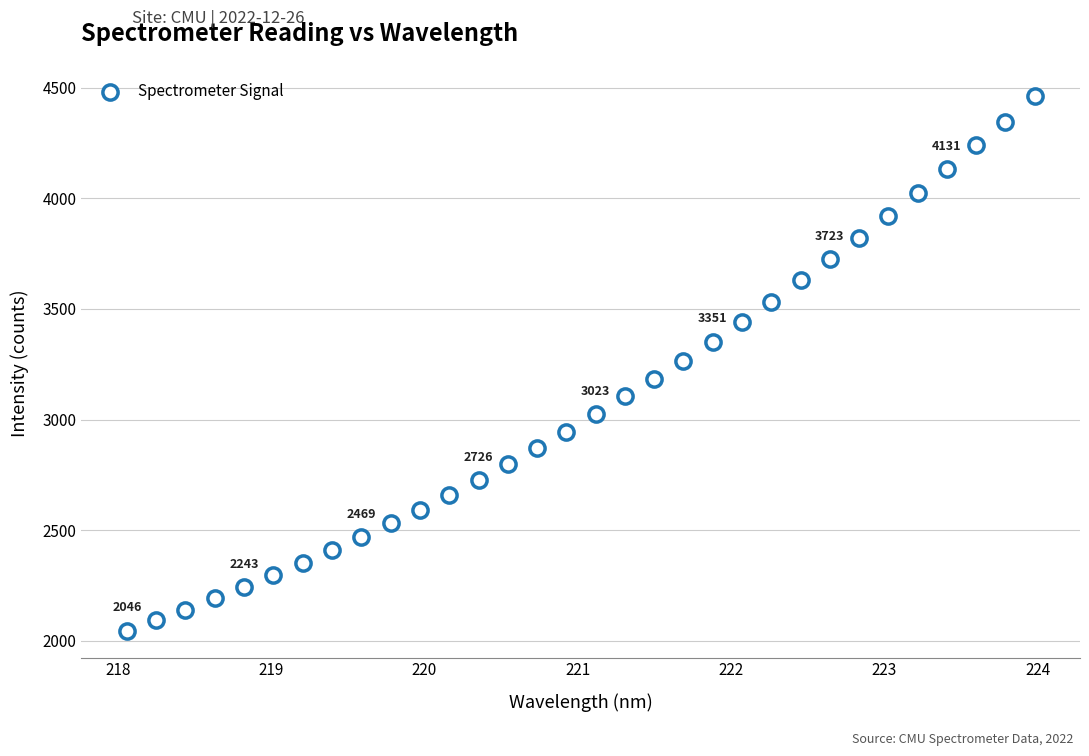

What is the range of X values (max minus min)?

5.9